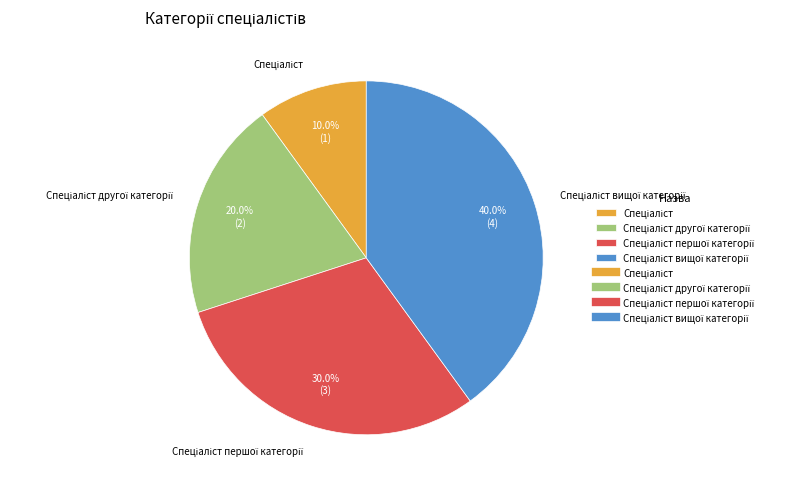

Is there any slice that represents more than half of the pie?

No